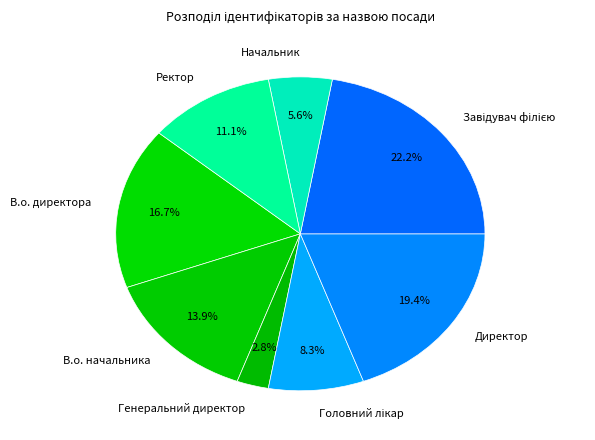

How many segments does this pie chart have?

8